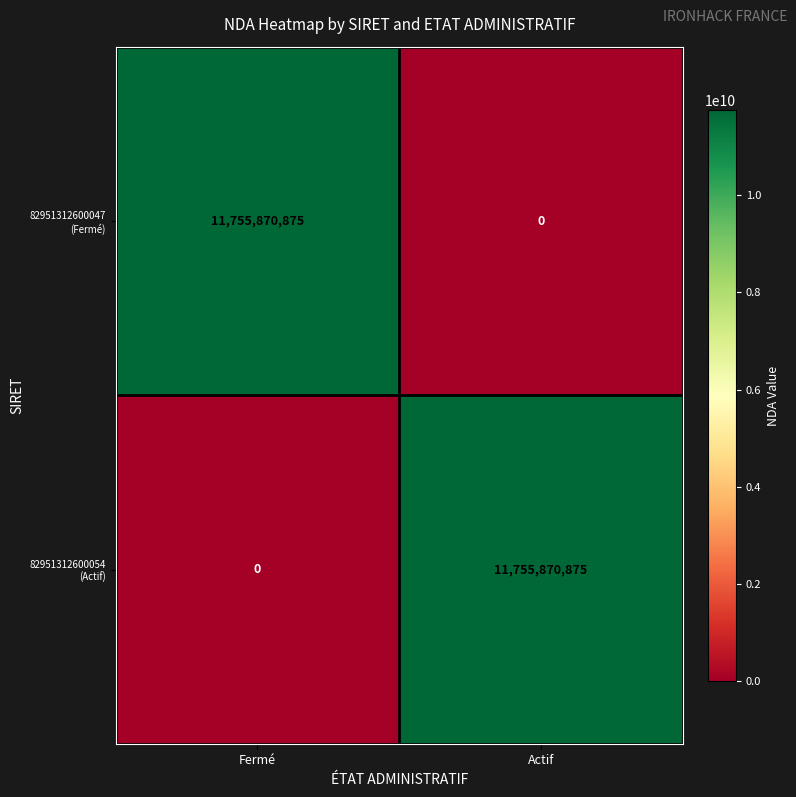

What is the total value across all series at Actif?

11755870875